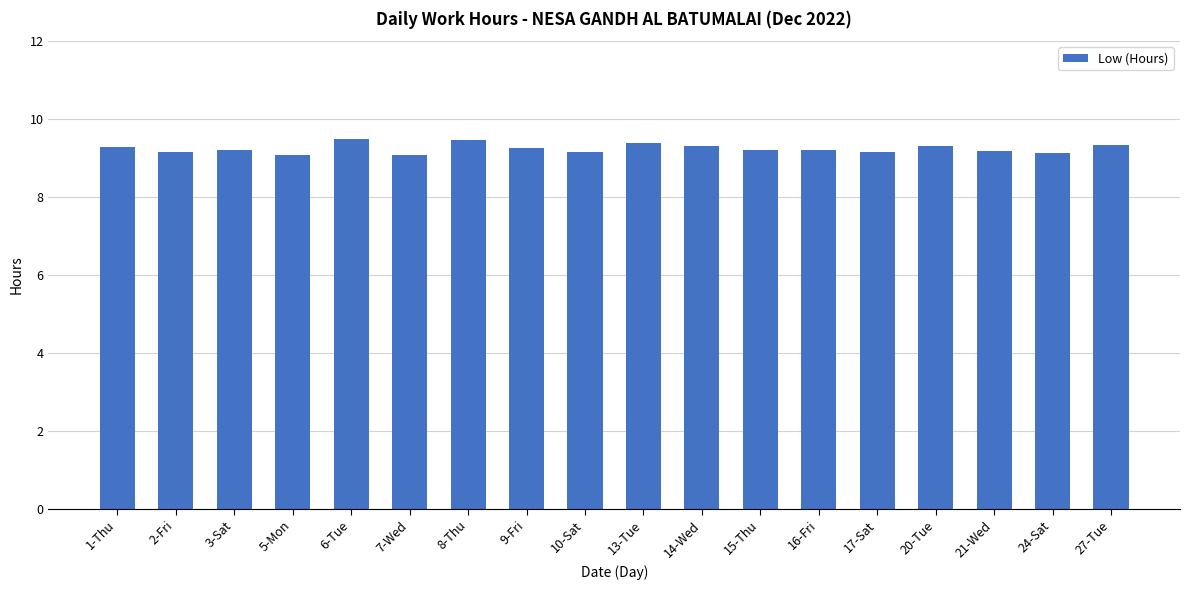

What is the minimum value shown in the chart?

9.1